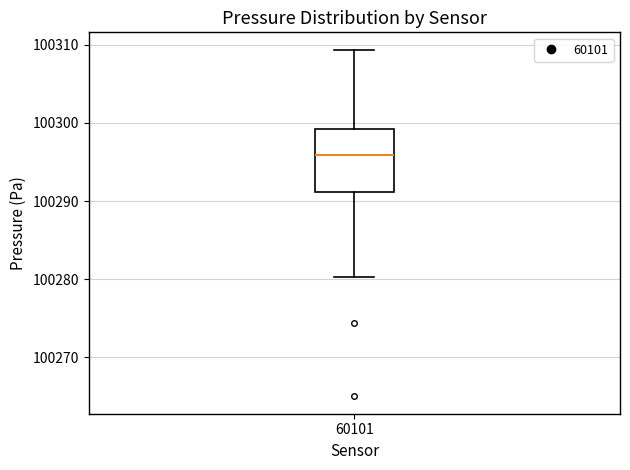

Transcribe this box plot: give where the median line is, the range the box spans, and where the two whiskers end, as read against the y-axis. The values are not printed on the chart, so give them approximately, as read against the axis.

median 100296, box 100291 to 100299, whiskers 100280 to 100309